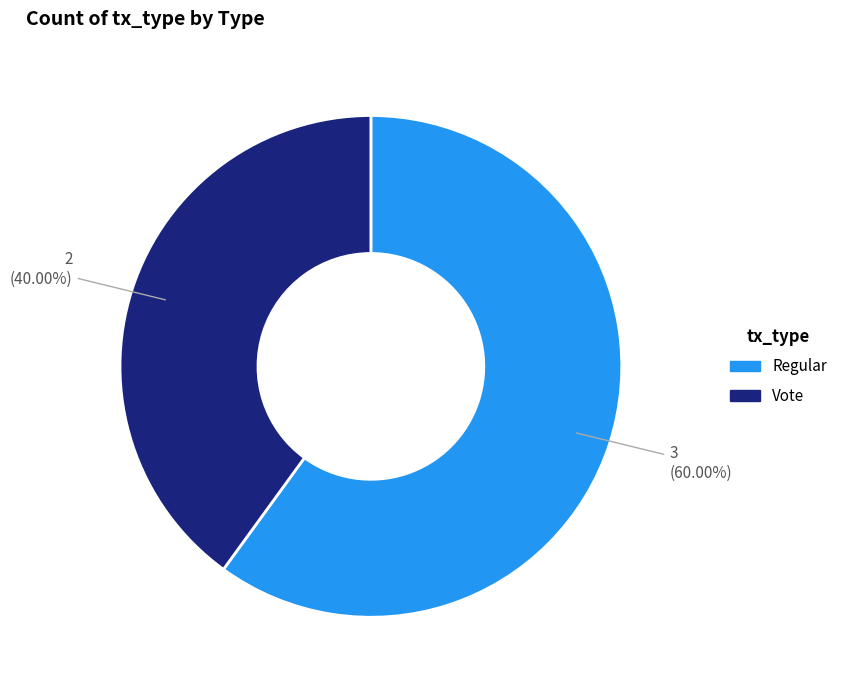

Rank the categories by value from lowest to highest.

Vote, Regular